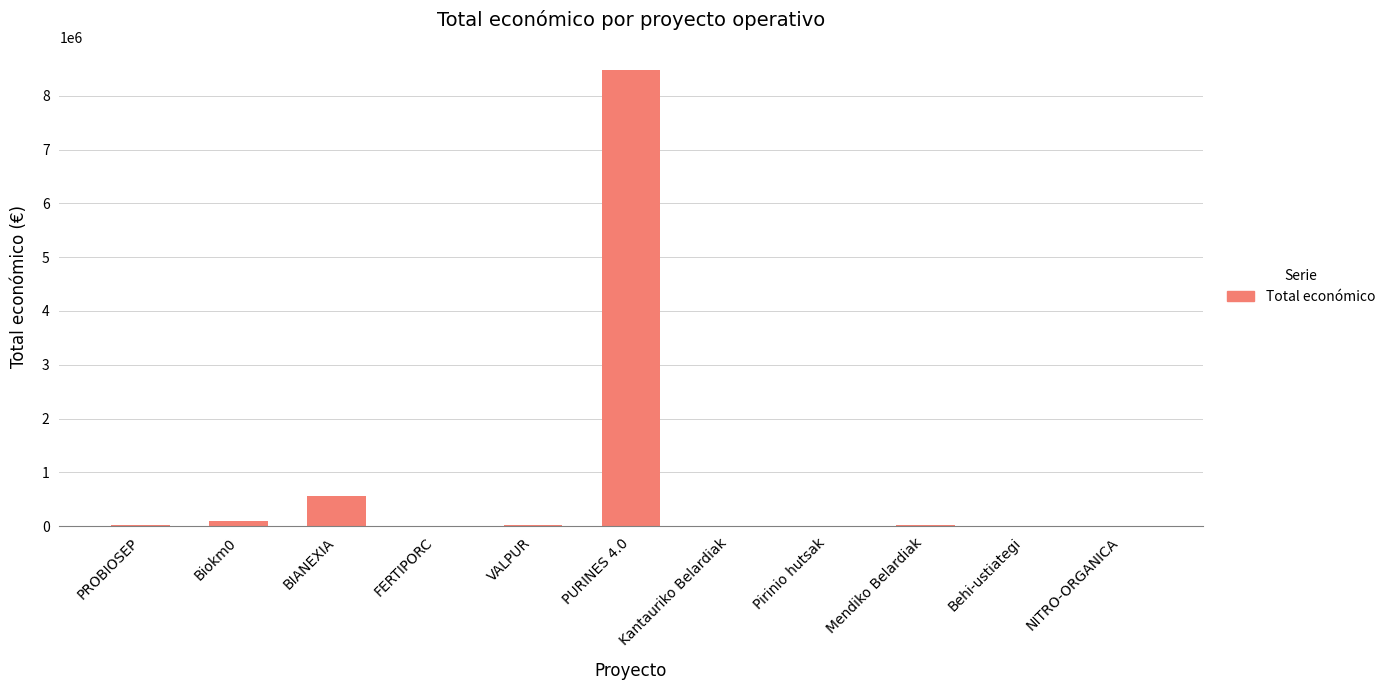

The value at Biokm0 is 98068. True or false?

True